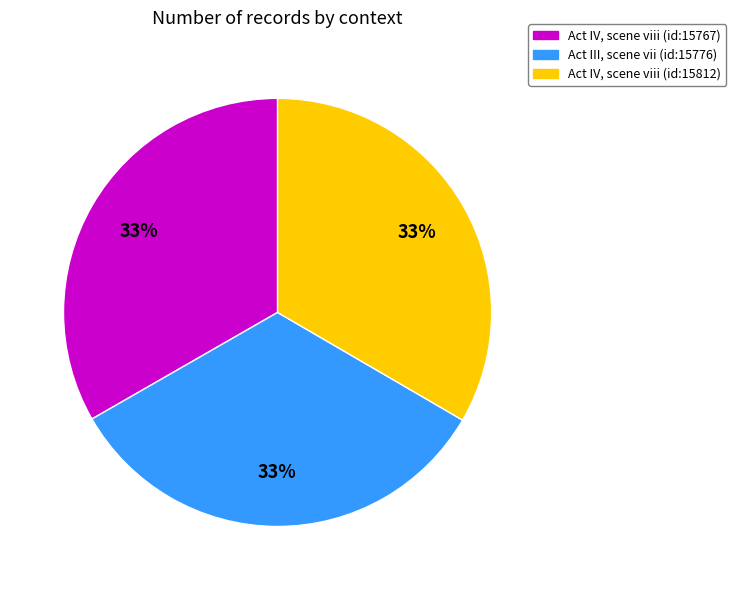

What is the ratio of the value at Act IV, scene viii (id:15767) to the value at Act III, scene vii (id:15776)?

1.0